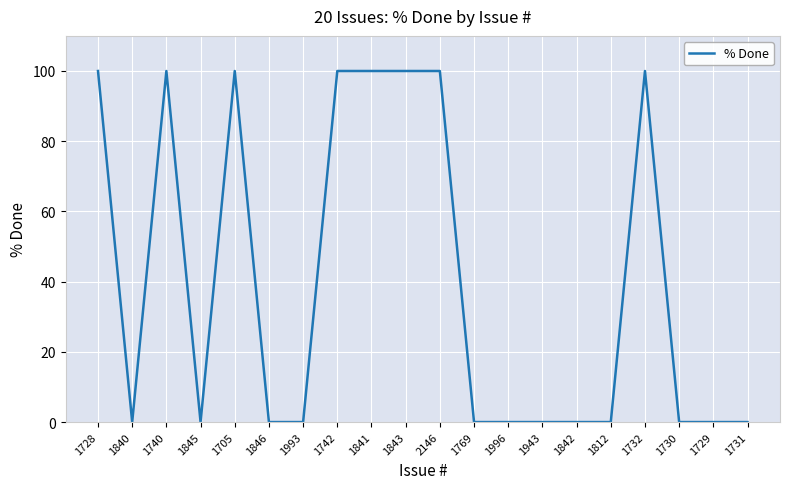

What position from the left is 1731?

20